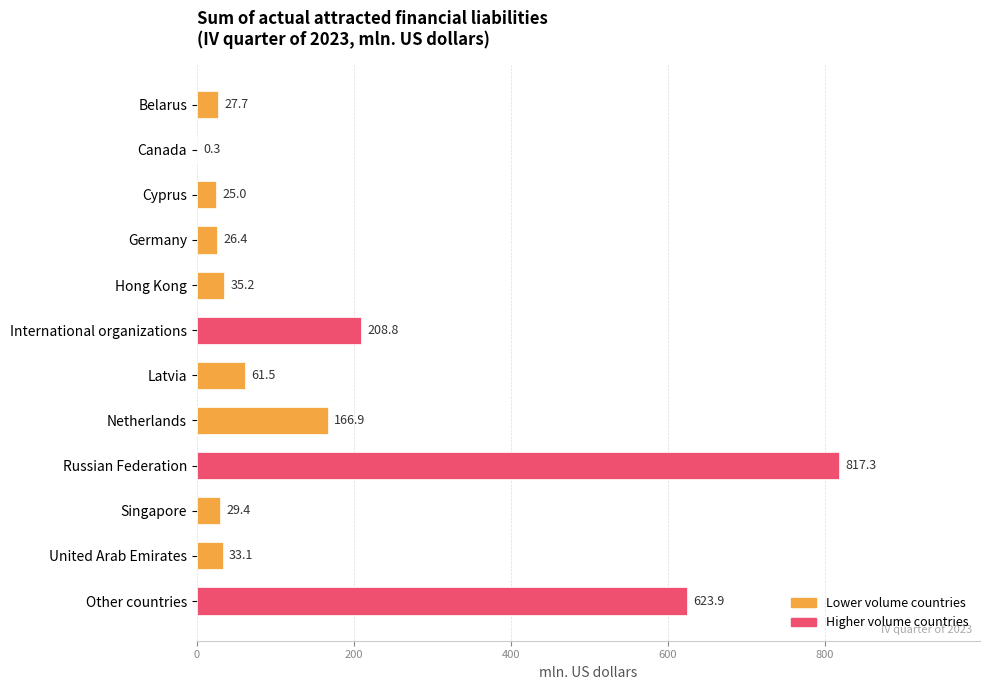

The value at International organizations is 208.8. True or false?

True